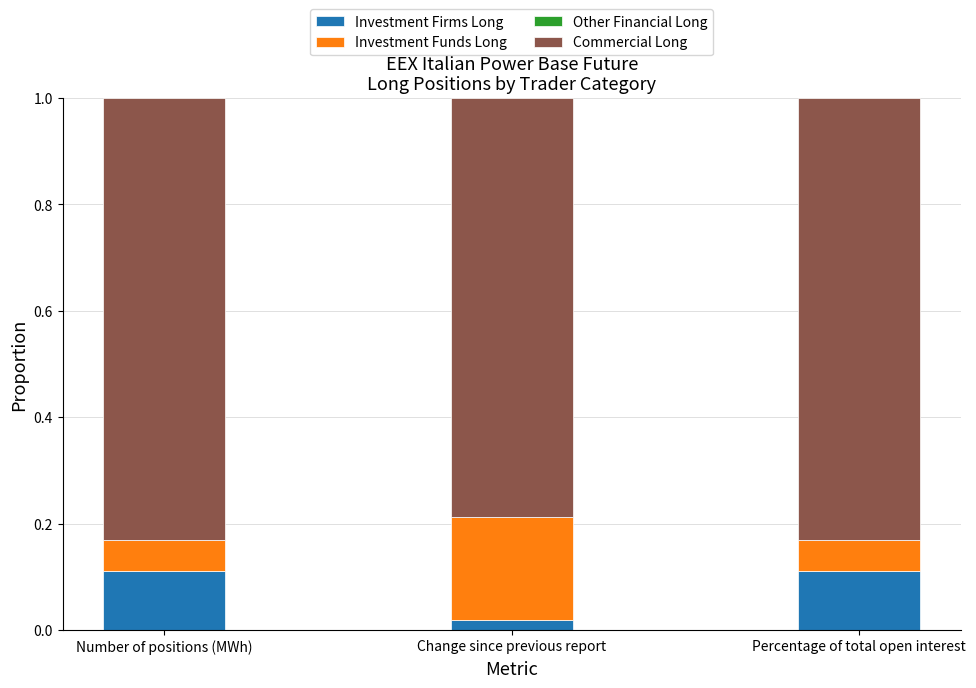

What is the total value across all series at Percentage of total open interest?

1.0